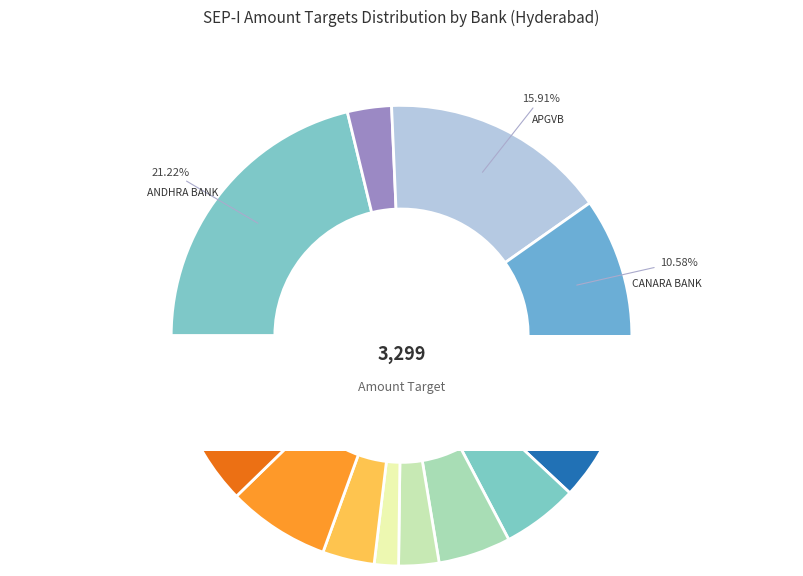

What is the change in value from APGVB to PUNJAB NATIONAL BANK?

-288